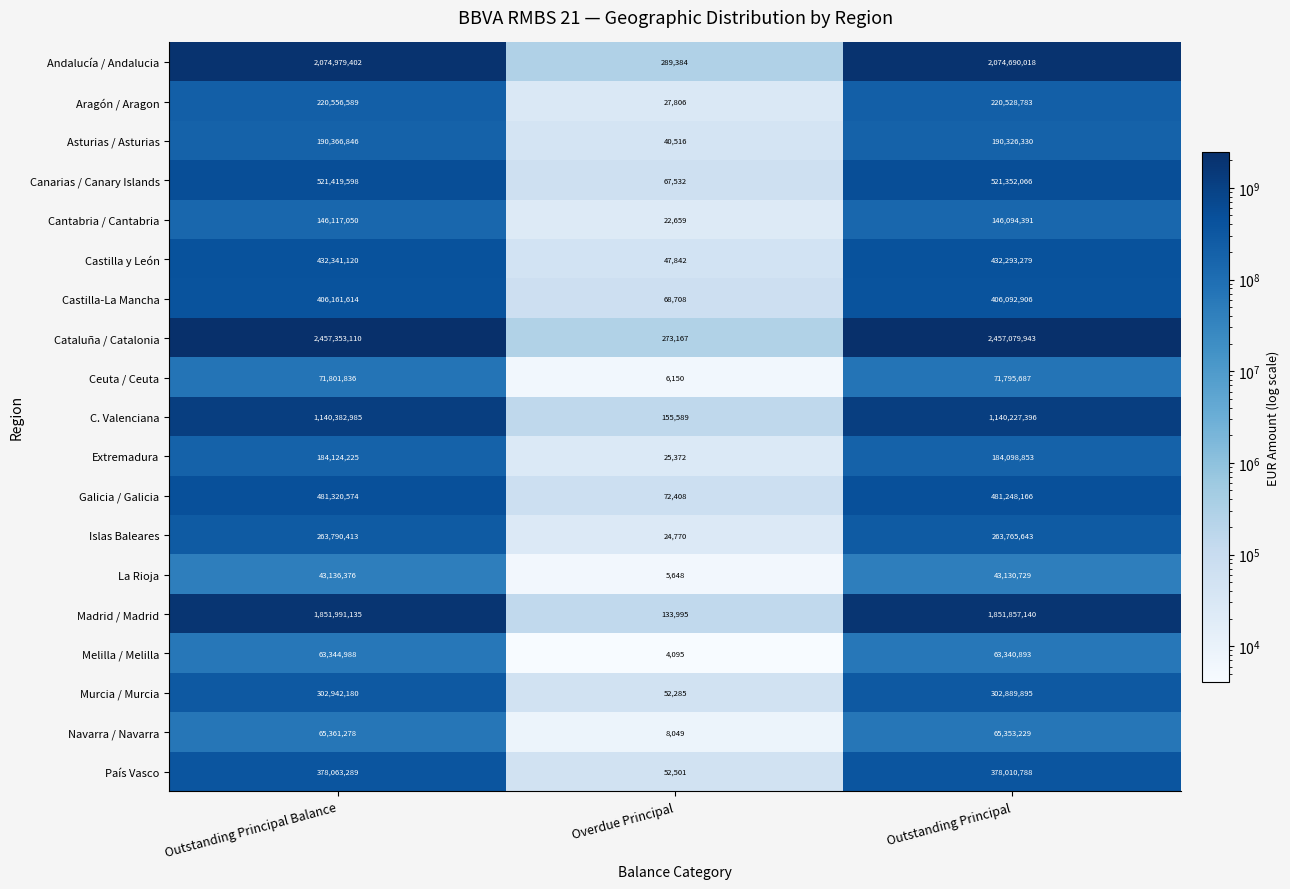

The value of Castilla-La Mancha at Outstanding Principal is 129470336. True or false?

False